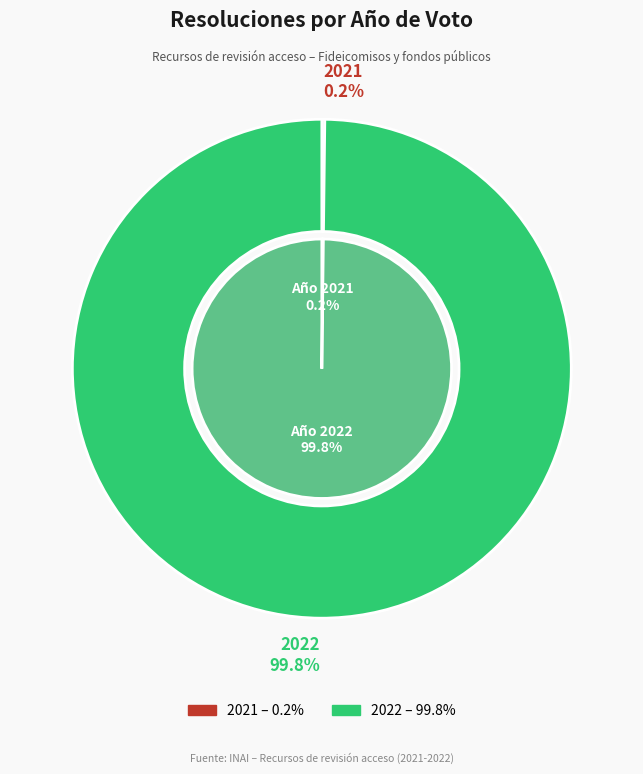

Combined, what portion of the pie is 2021 and 2022?

100.0%